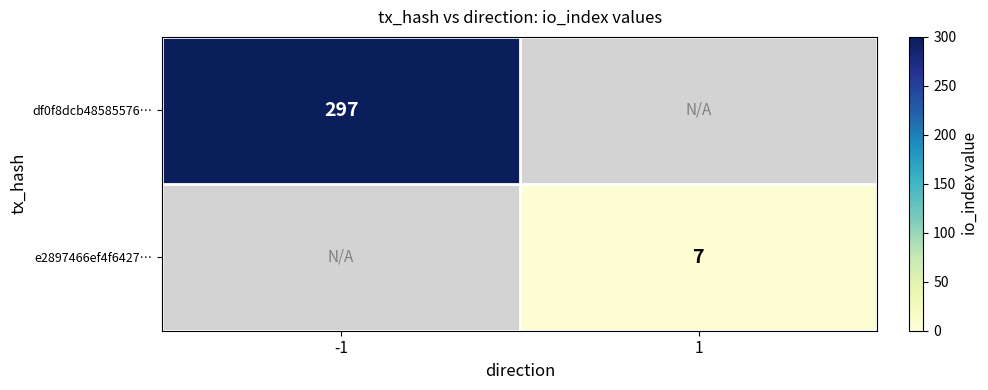

Count the number of data series in this chart.

2